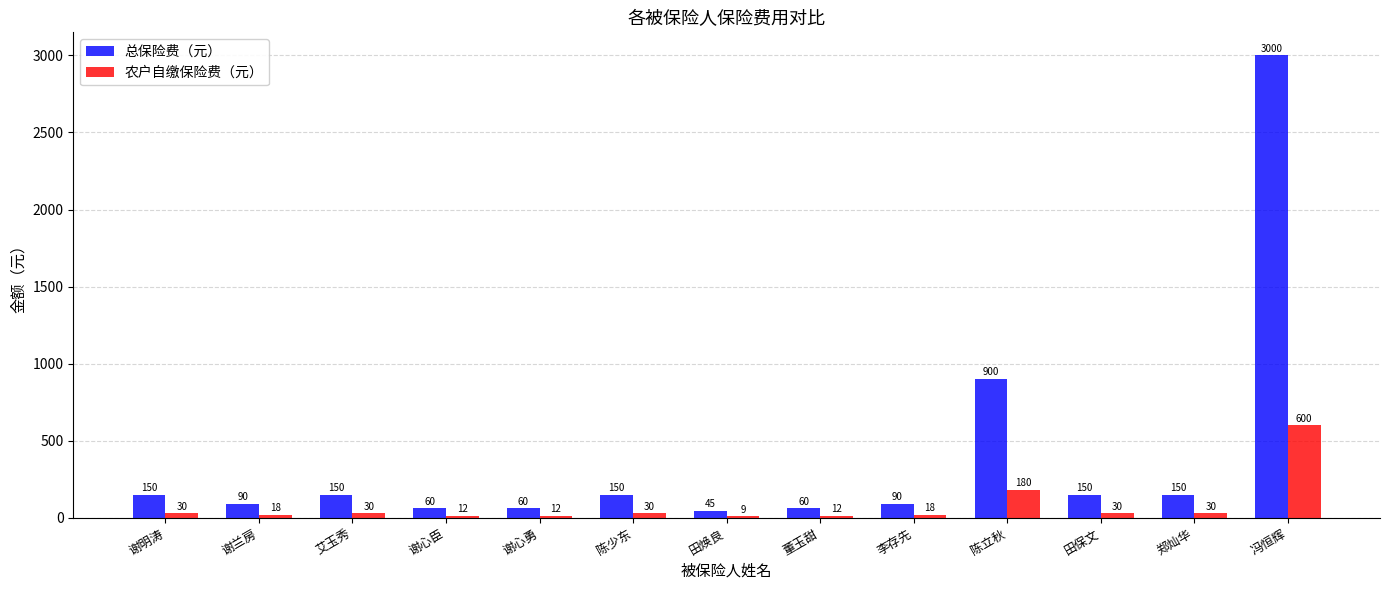

Is it true that 农户自缴保险费（元） equals 12 at 谢心臣?

True